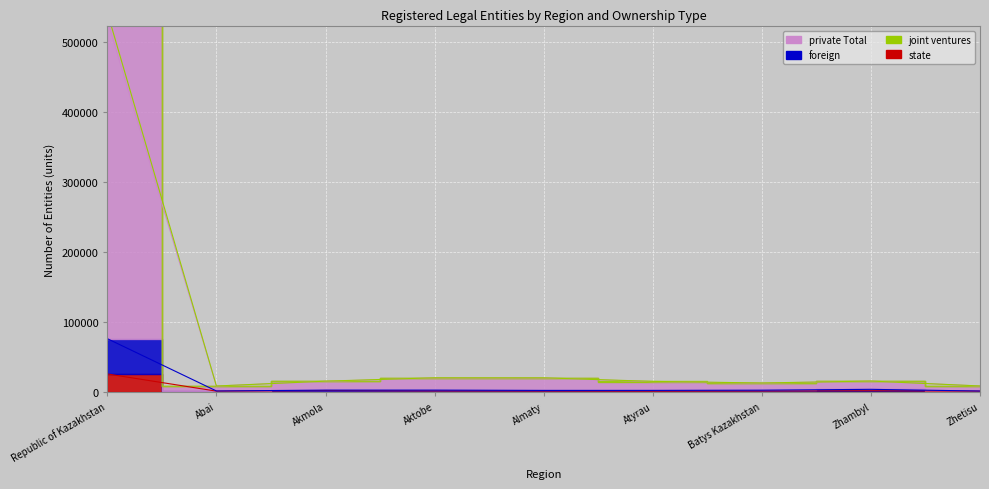

Rank the series at Zhetisu from highest to lowest value.

private Total, joint ventures, foreign, state